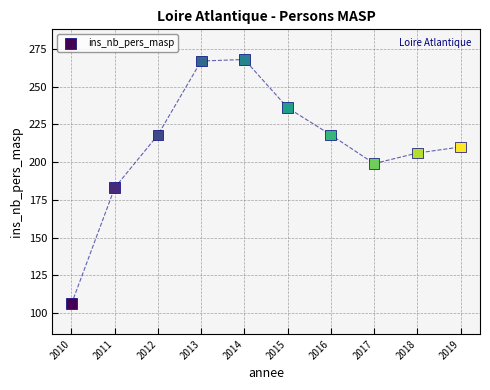

What Y value in the scatter plot is closest to 187?

183